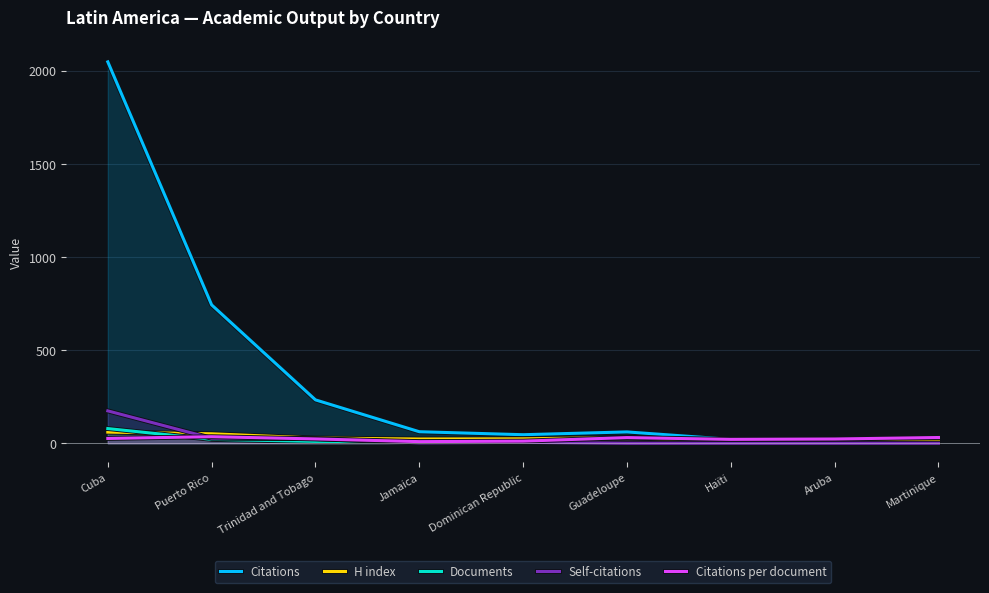

Is it true that Citations equals 31.0 at Martinique?

True